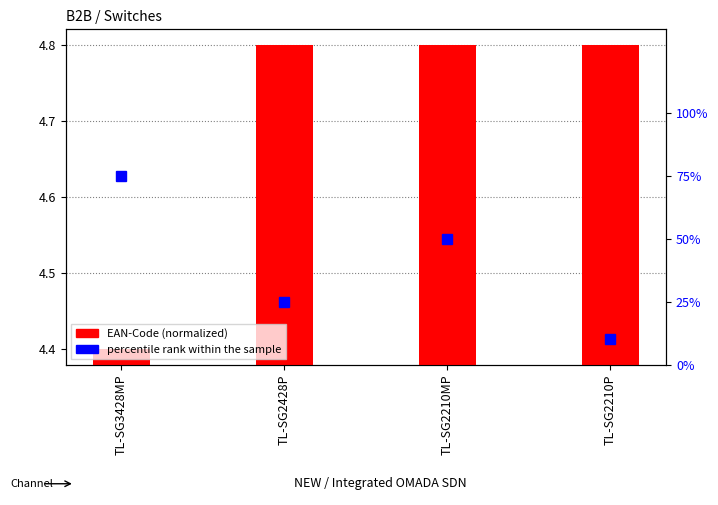

What is the label of the 4th bar from the right?

TL-SG3428MP